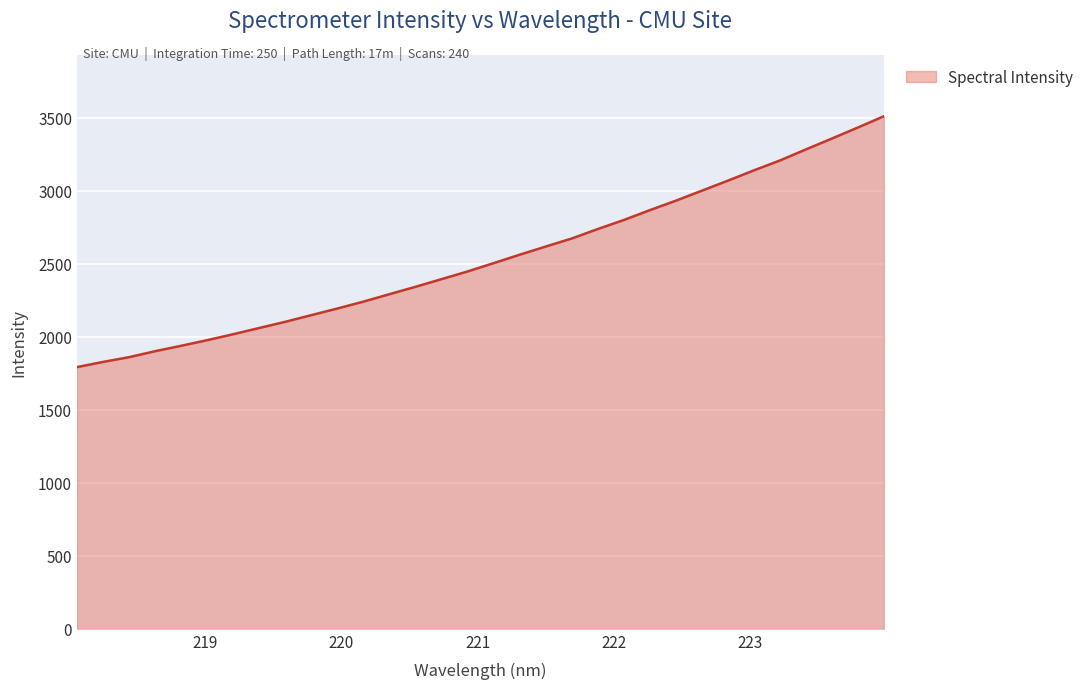

What is the maximum value shown in the chart?

3511.5